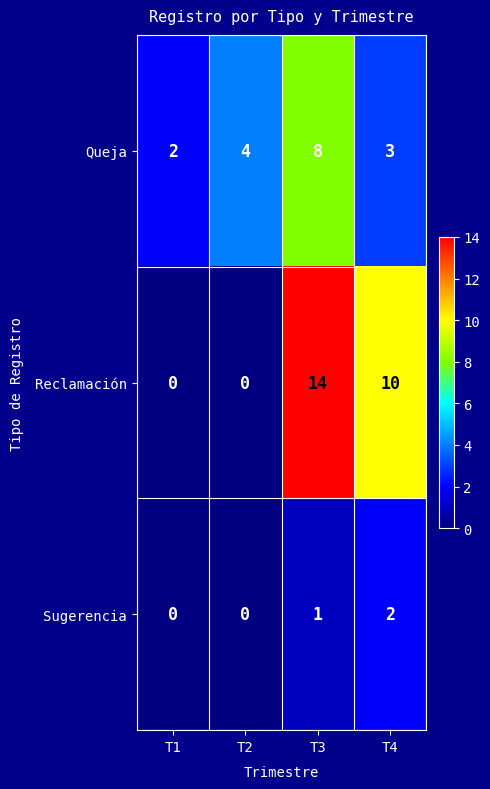

How many data points in Reclamación are less than 10?

2